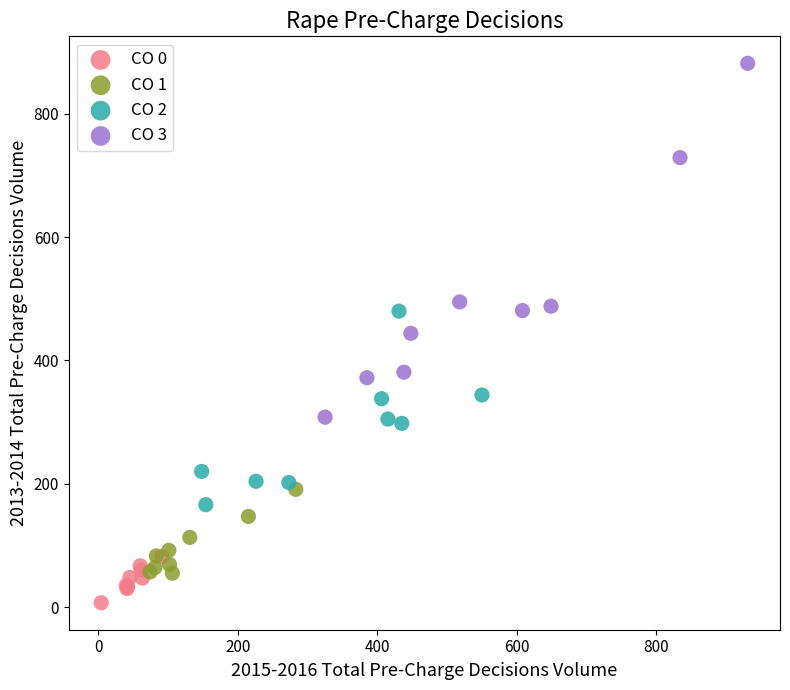

Which series has the largest Y range (max minus min)?

CO 3